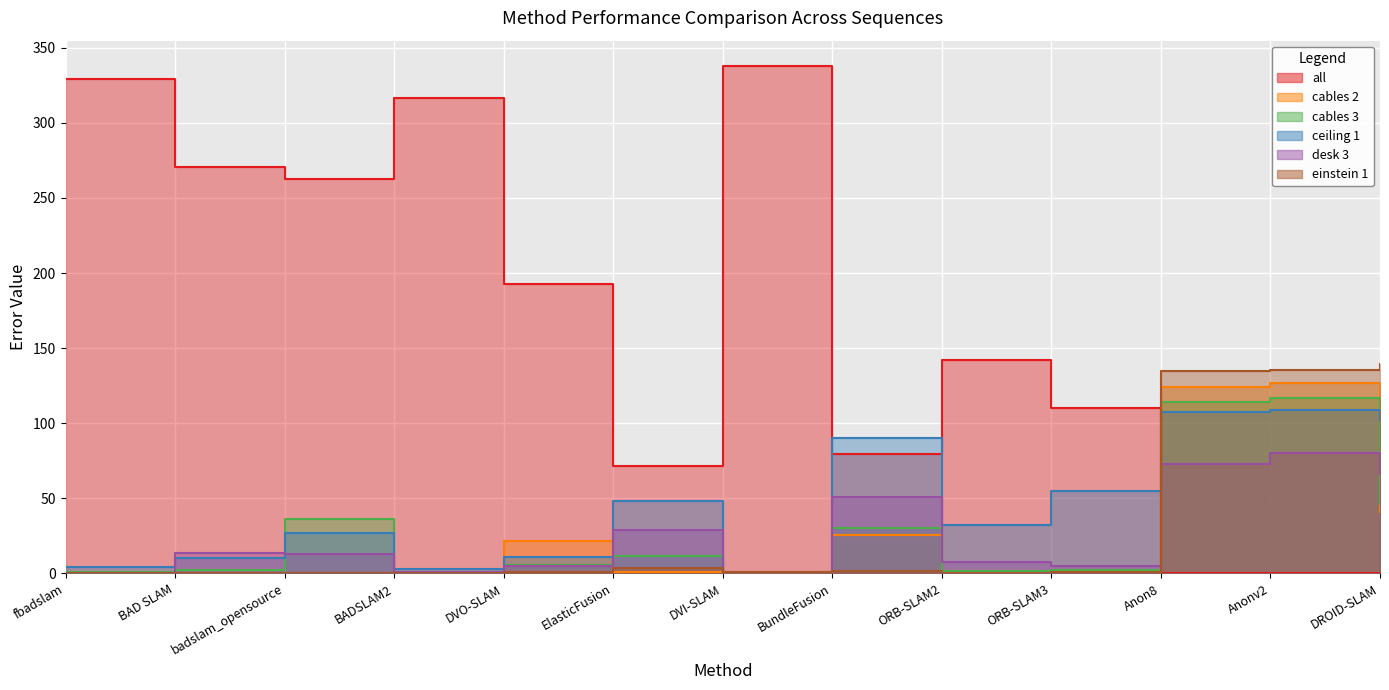

What is the difference between the ceiling 1 values at BundleFusion and badslam_opensource?

63.5